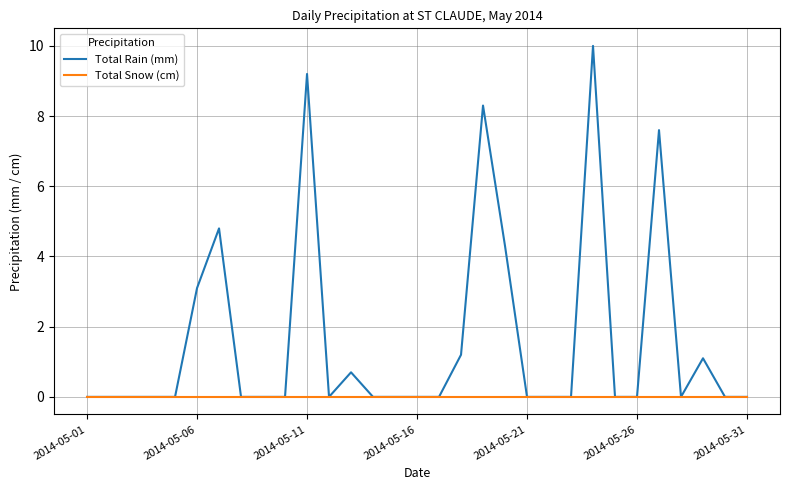

List the series in order of their peak value, lowest first.

Total Snow (cm), Total Rain (mm)